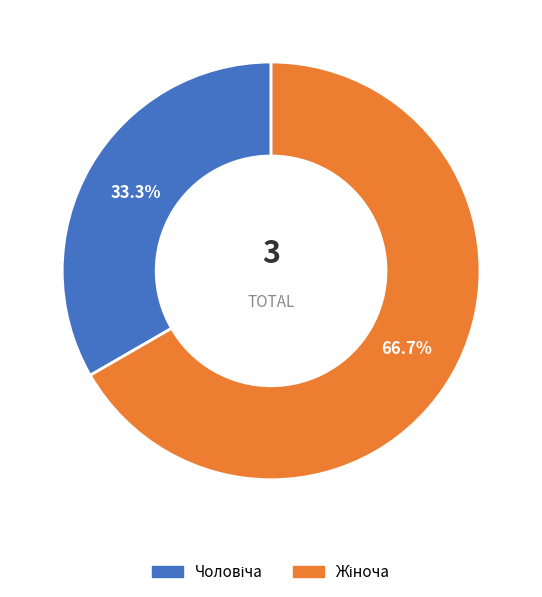

Which slice is the largest?

Жіноча